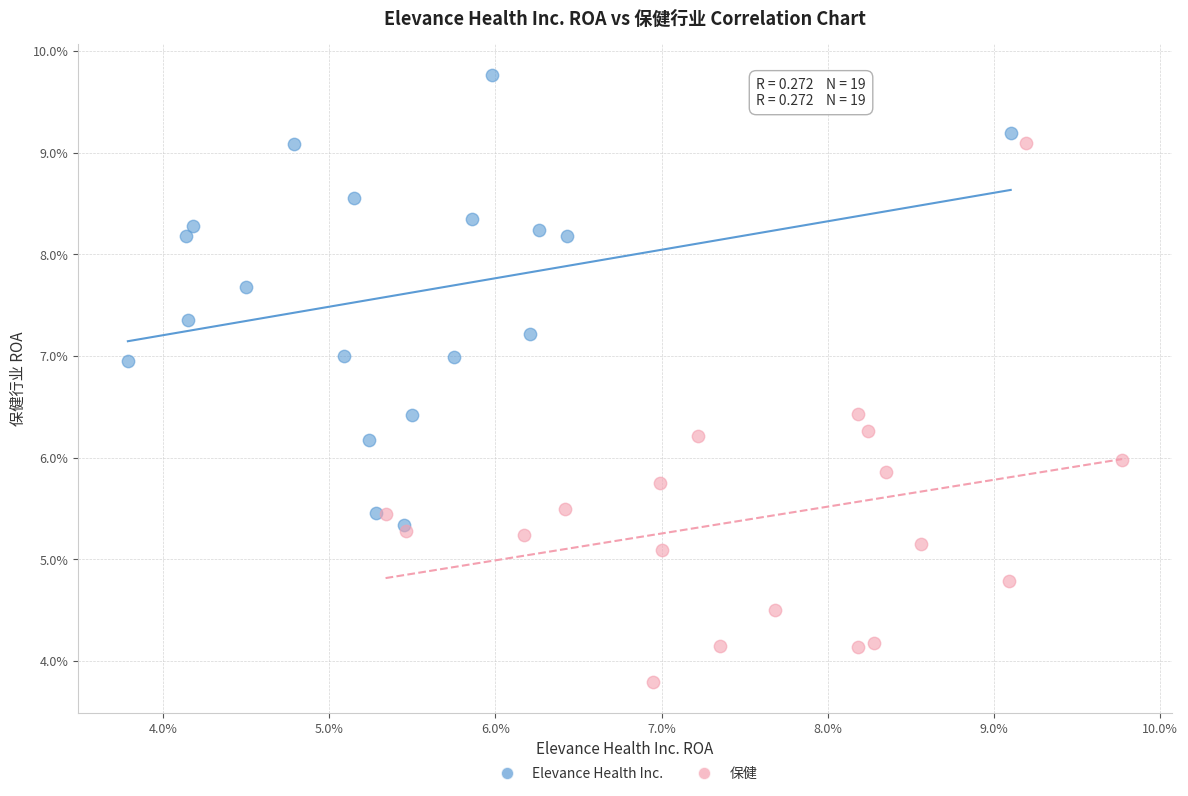

Which series contains the lowest Y value?

保健